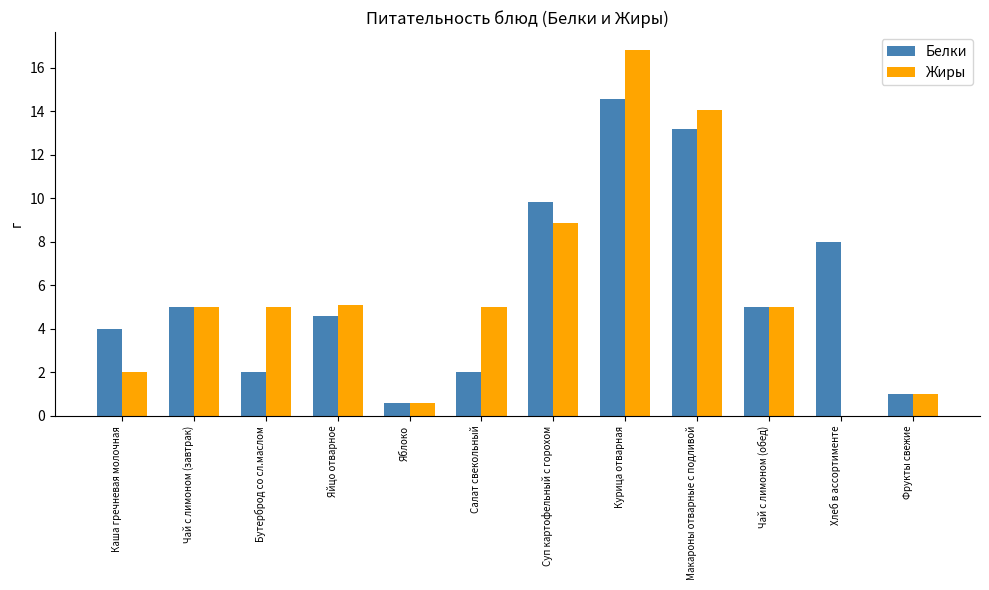

Are the bars horizontal?

No